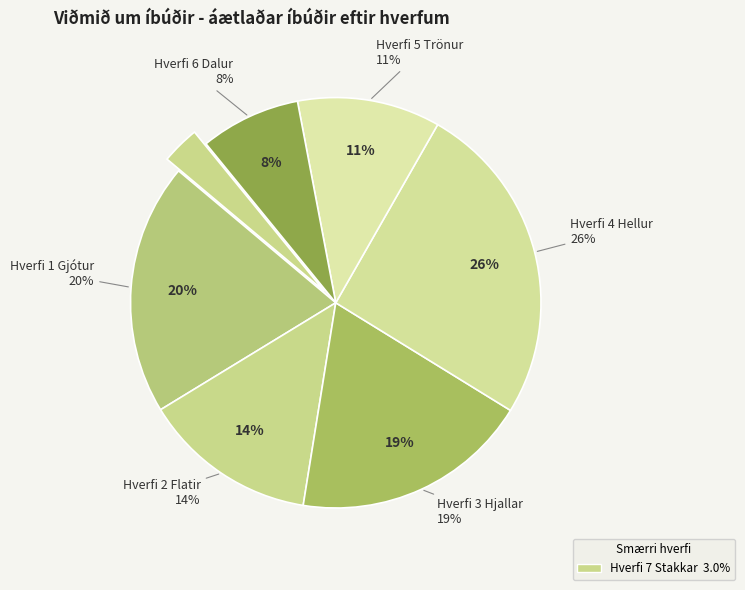

How many slices are in this pie chart?

7